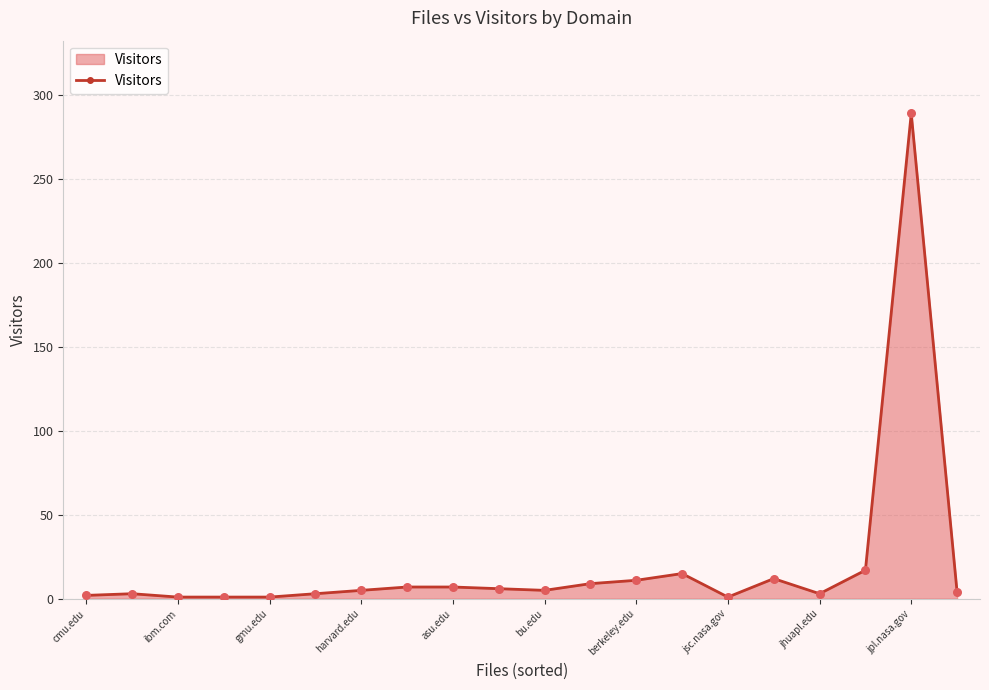

True or false: the data has more than 1 interior local peaks.

True